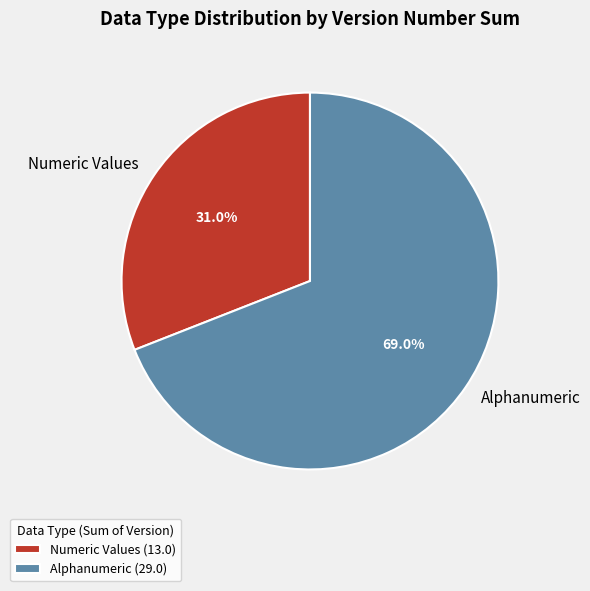

What percentage is the Alphanumeric slice, to the nearest percent?

69%